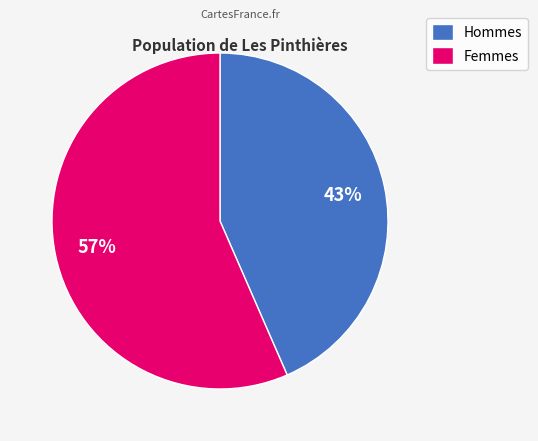

Is there any slice that represents more than half of the pie?

Yes